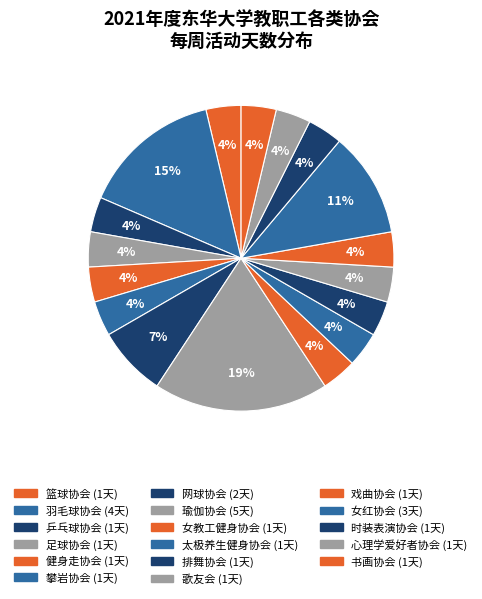

To the nearest percent, what is the difference between the largest and smallest slice percentages?

15%